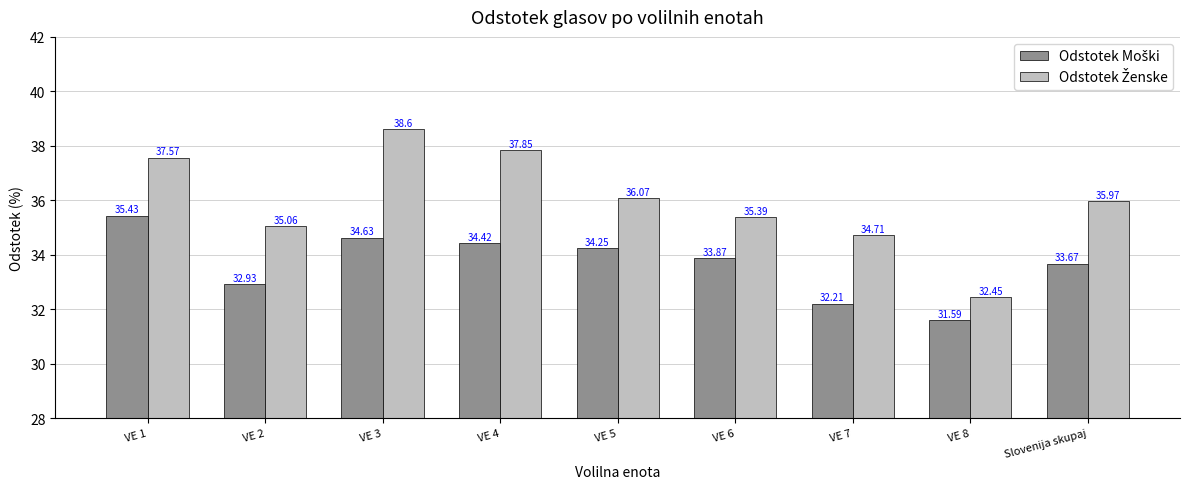

At which category is the sum across all series the highest?

VE 3